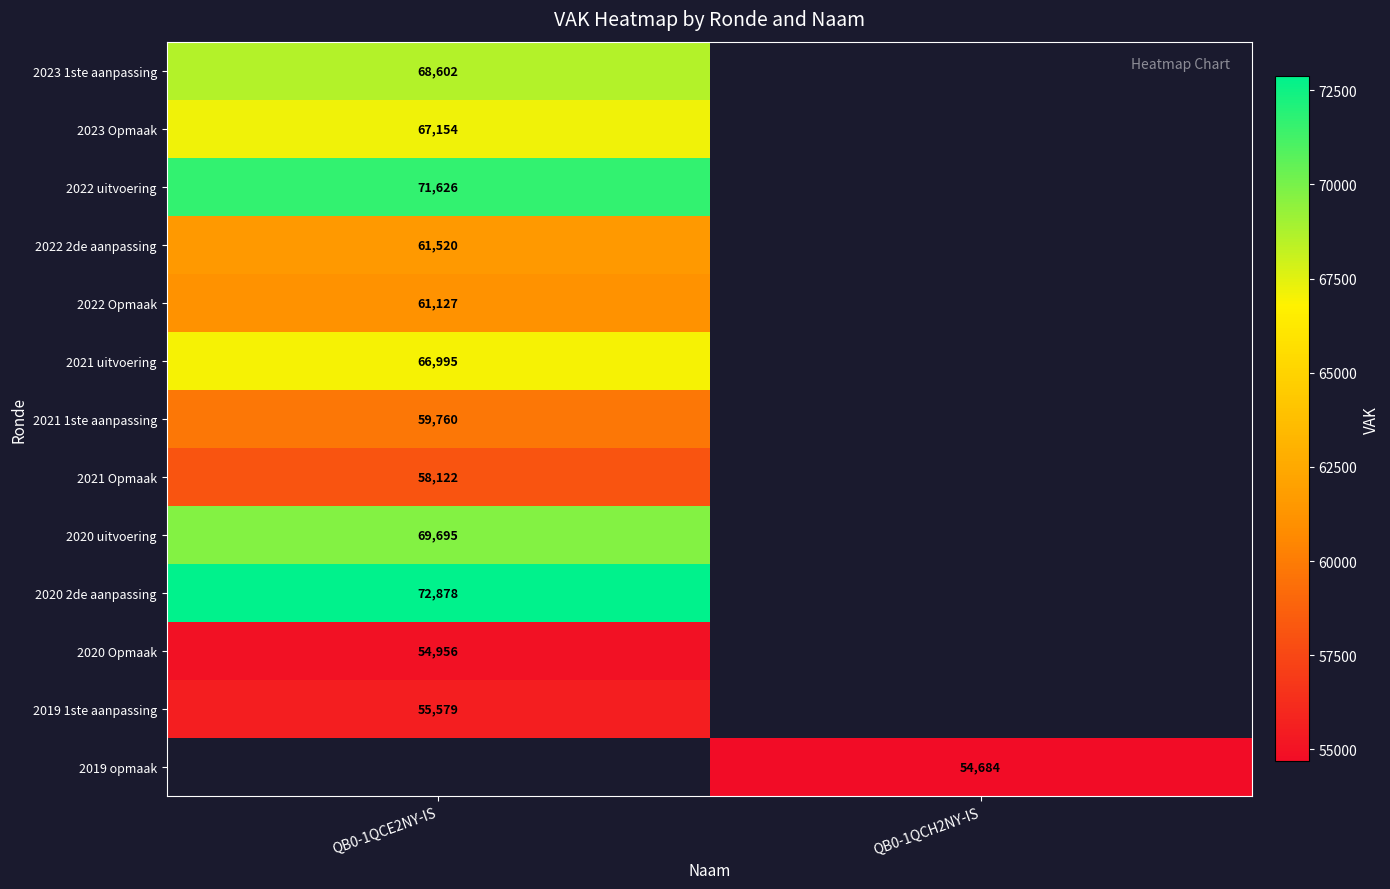

Is it true that 2019 1ste aanpassing equals 55579 at QB0-1QCE2NY-IS?

True